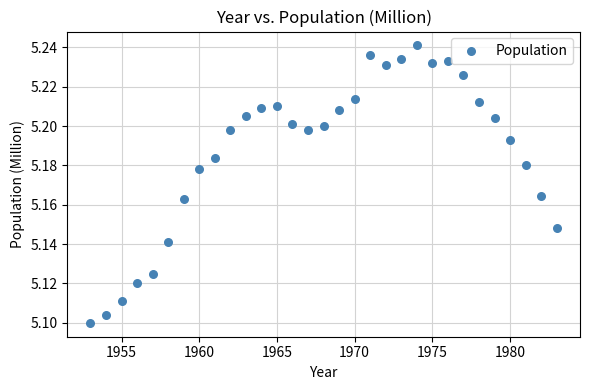

What is the range of X values (max minus min)?

30.0